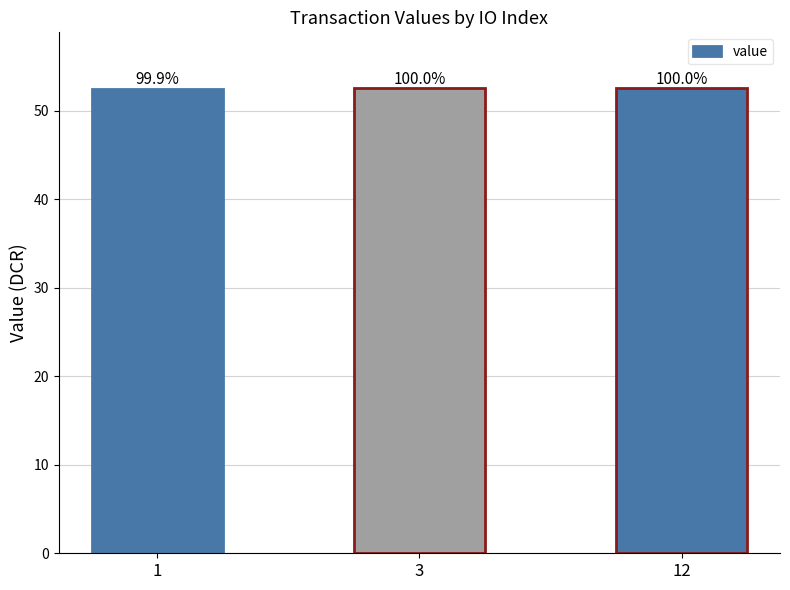

The chart shows a value of 52.5 at 12. True or false?

True